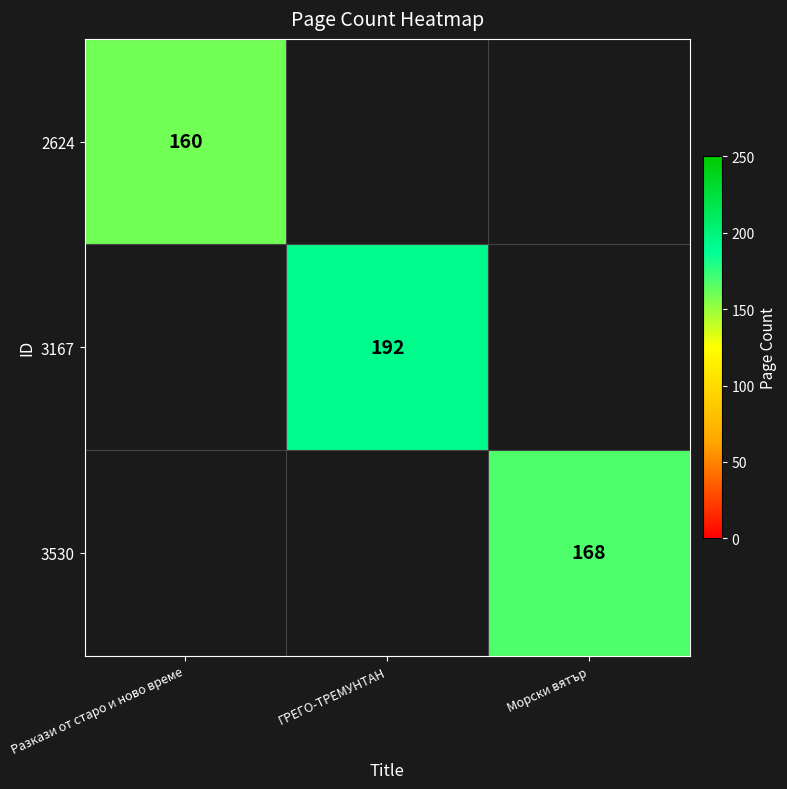

The value of 2624 at Разкази от старо и ново време is 160. True or false?

True